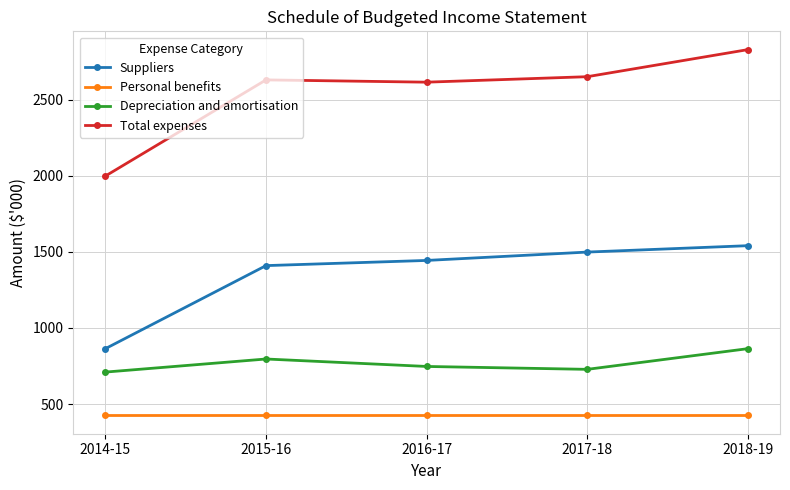

What is the difference between the highest and lowest values at 2017-18?

2227